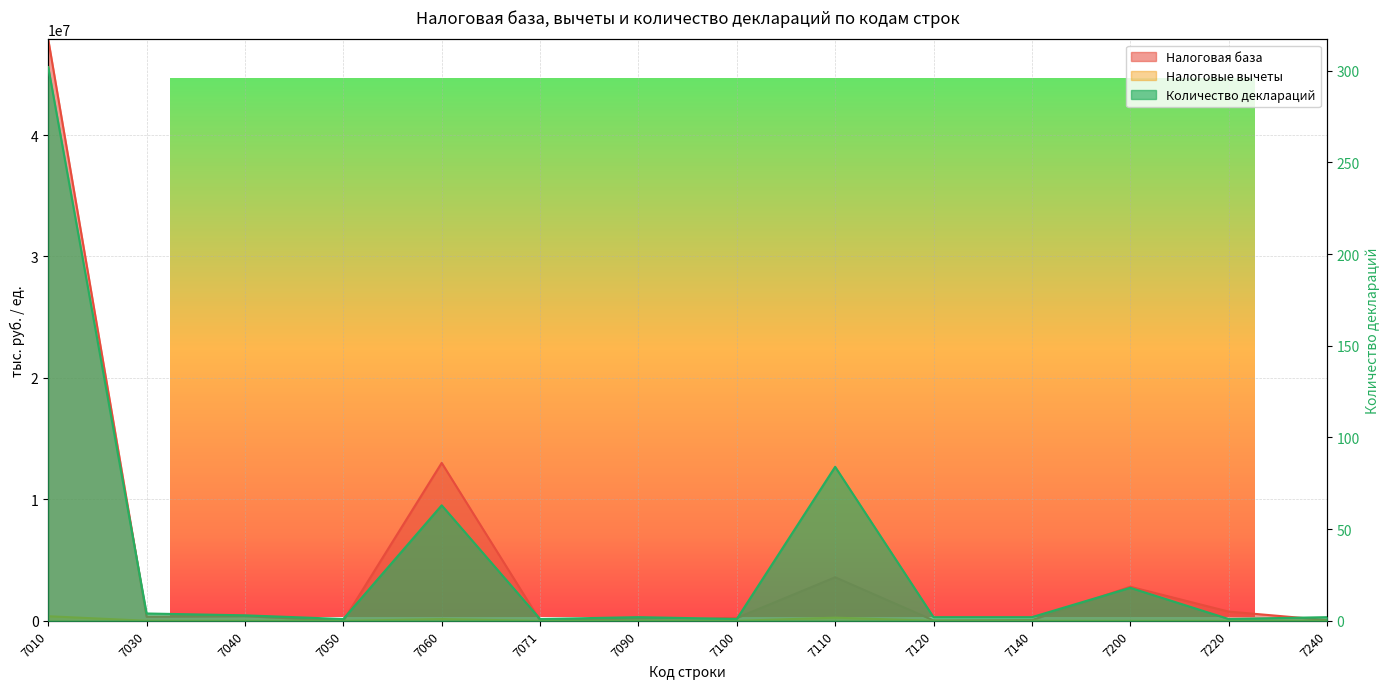

How many values in the Налоговые вычеты series exceed 16?

6